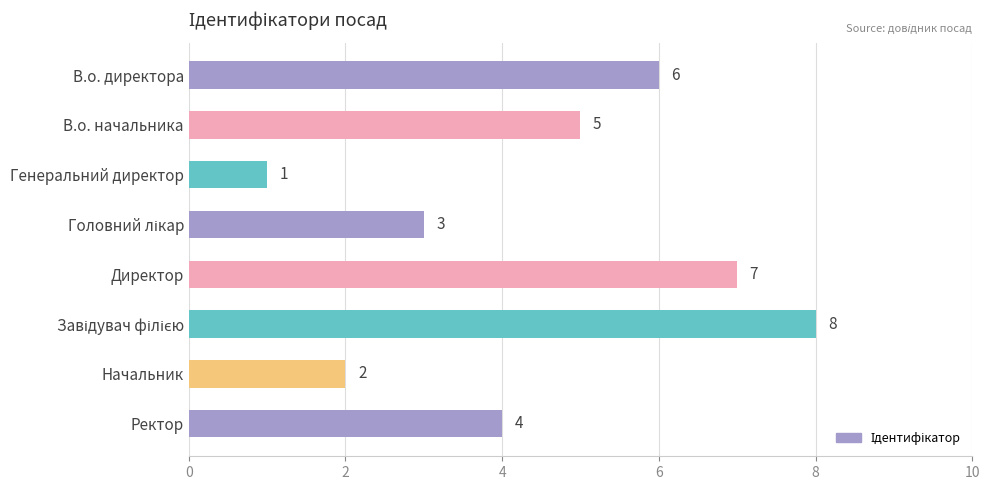

The chart shows a value of 2 at Начальник. True or false?

True